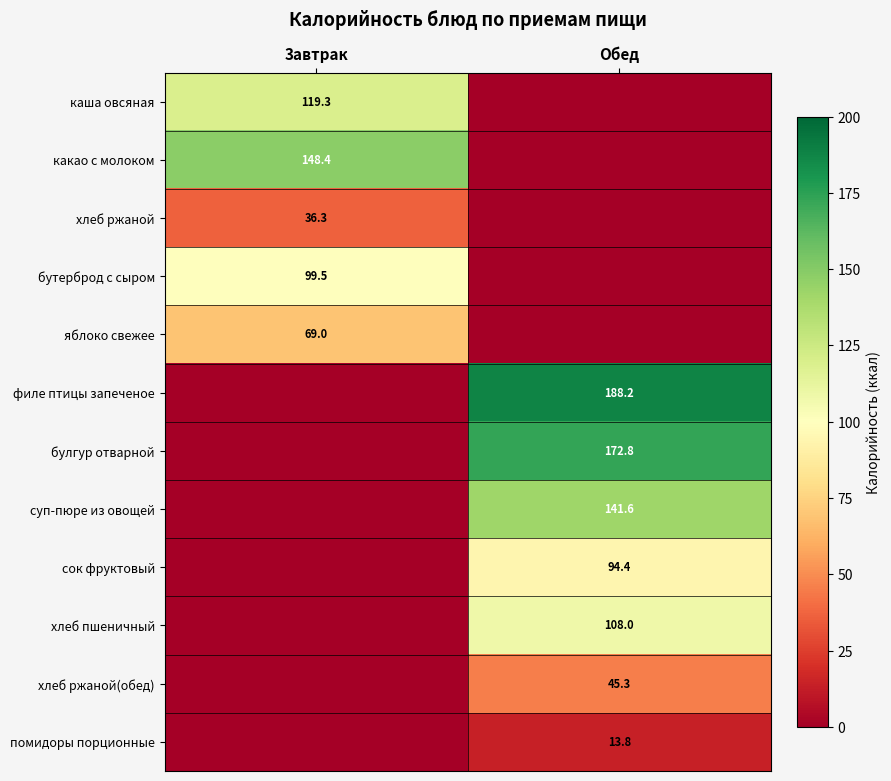

True or false: суп-пюре из овощей has a value of 141.6 at Обед.

True